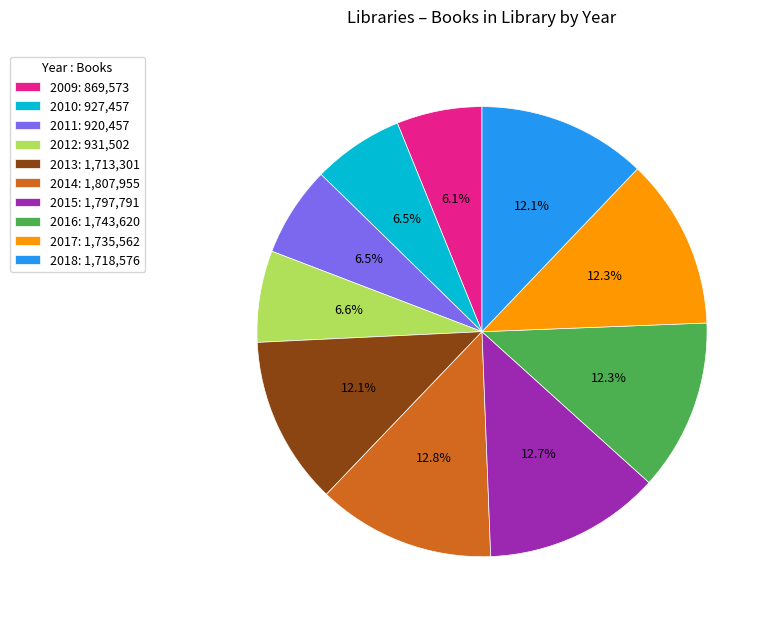

Is the sum of 2010 and 2018 greater than half?

No